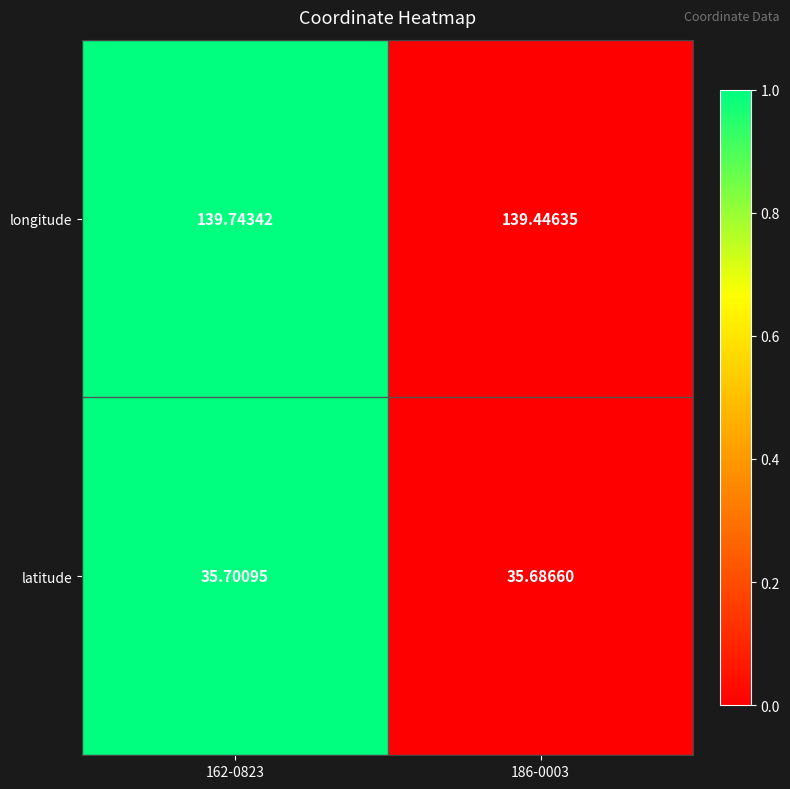

Which series has the largest range (max minus min)?

longitude